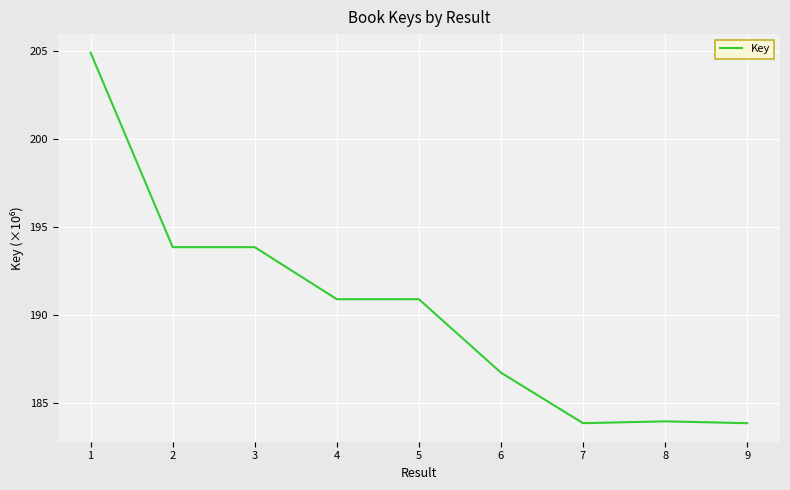

Reading right to left, transcribe all the data shown in this chart.

183.9	184.0	183.9	186.7	190.9	190.9	193.9	193.9	204.9